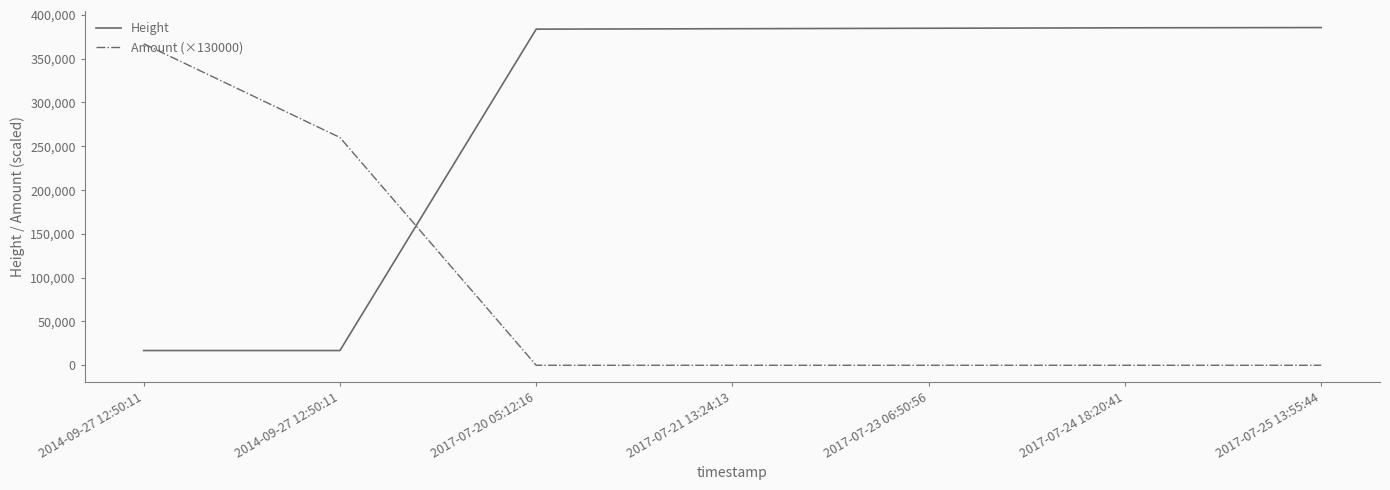

What is the total value across all series at 2017-07-25 13:55:44?

385487.0